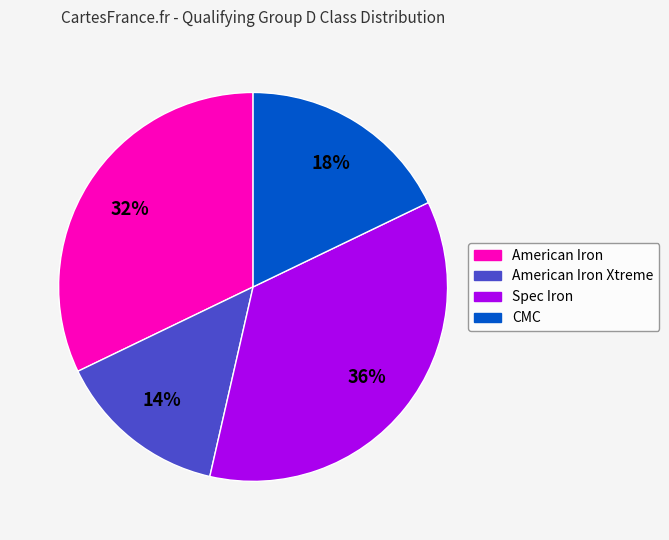

How many segments does this pie chart have?

4